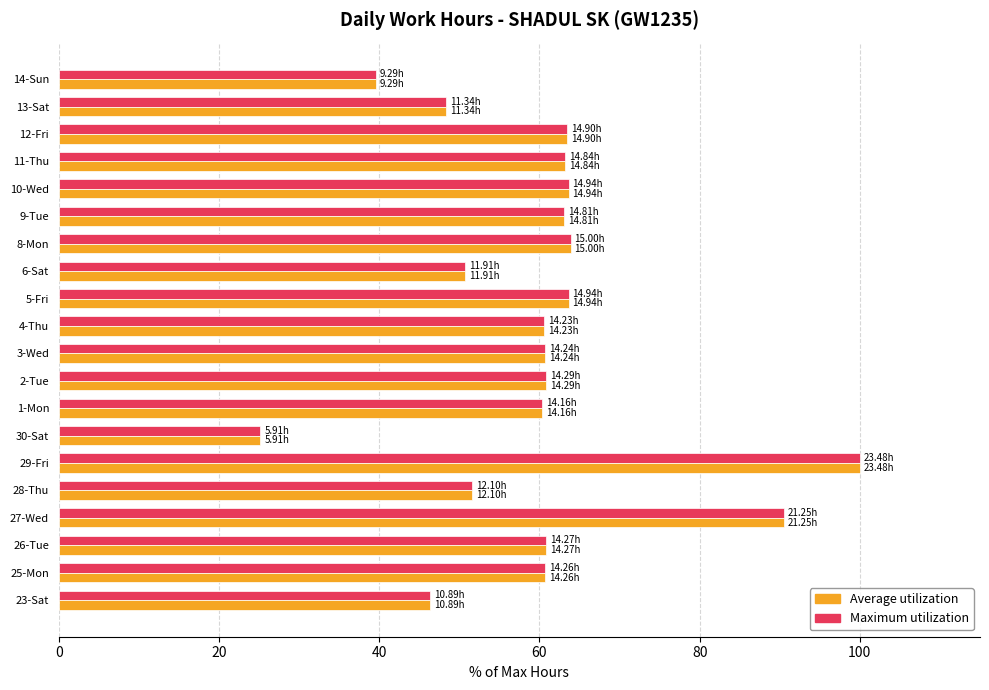

What is the difference between the maximum and minimum values in the Average utilization series?

74.8